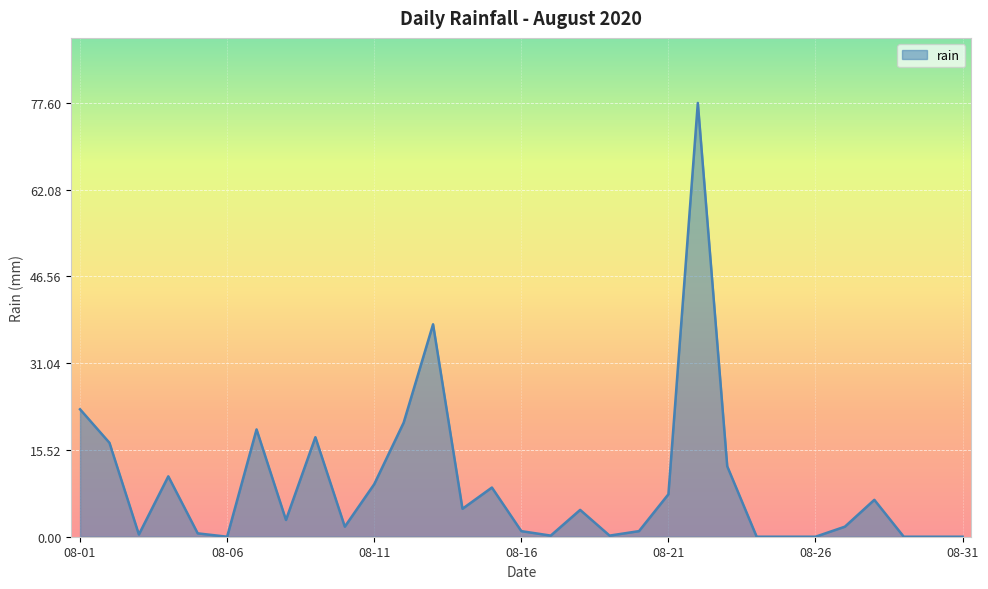

What is the difference between the maximum and minimum values?

77.6